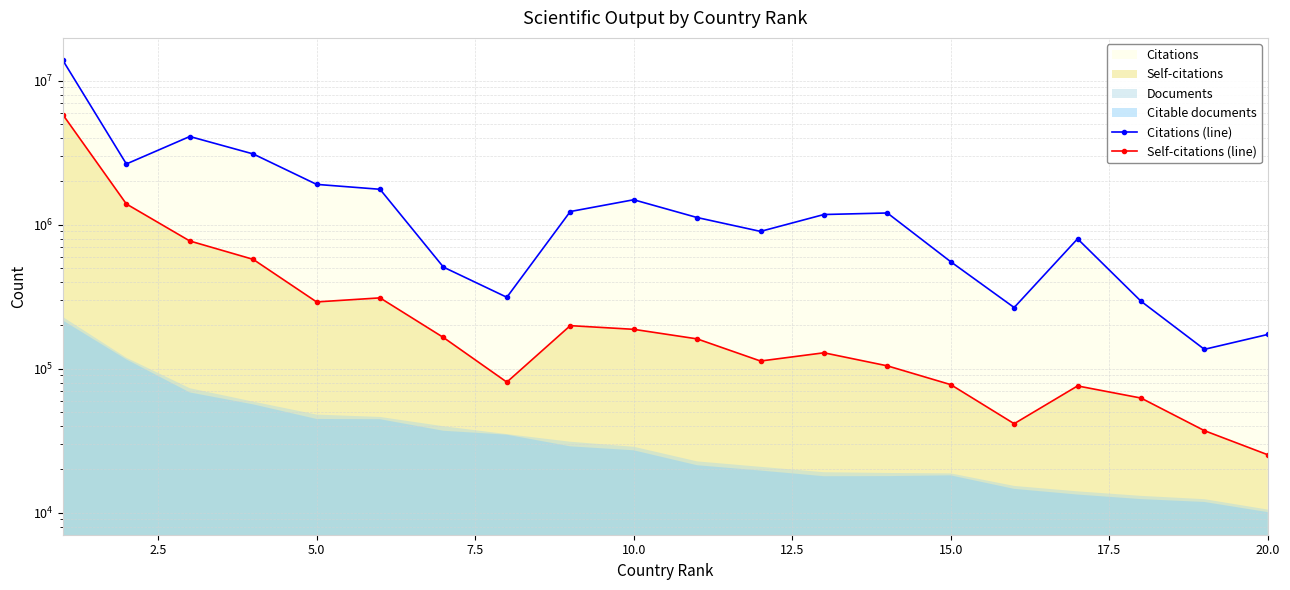

Which has a higher value, 10.0 or 20.0?

10.0